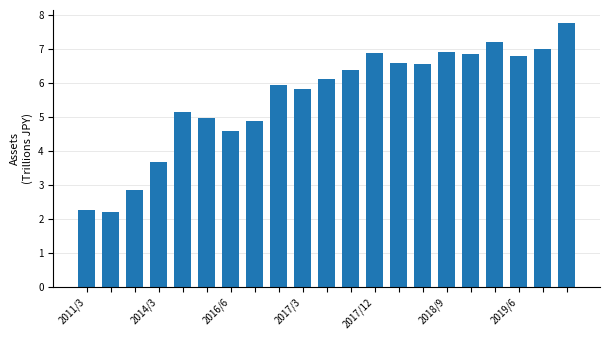

Are the bars horizontal?

No